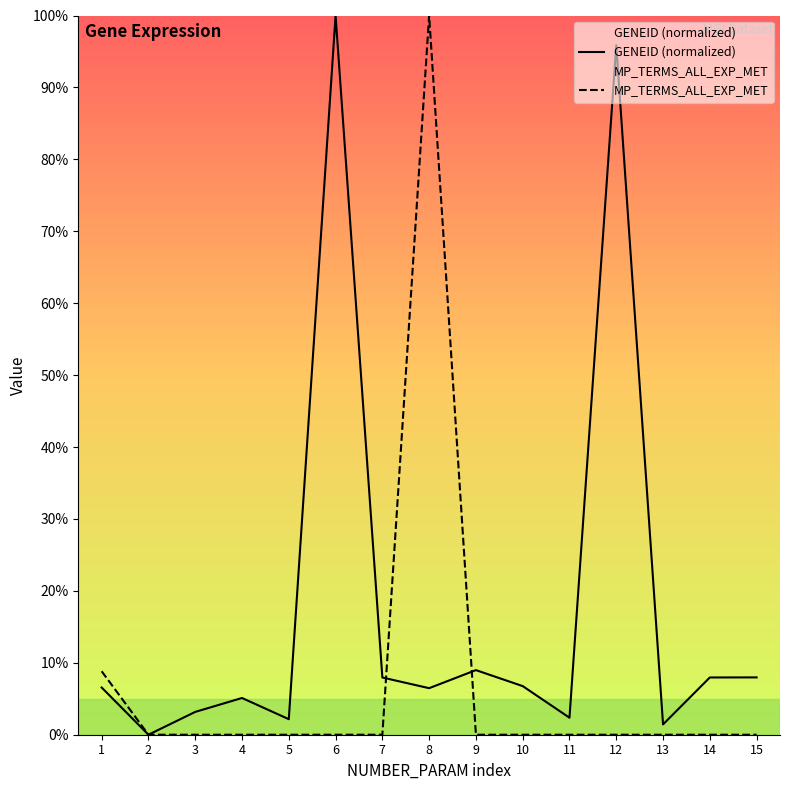

Which series ends up on top after the final intersection of MP_TERMS_ALL_EXP_MET and GENEID (normalized)?

GENEID (normalized)